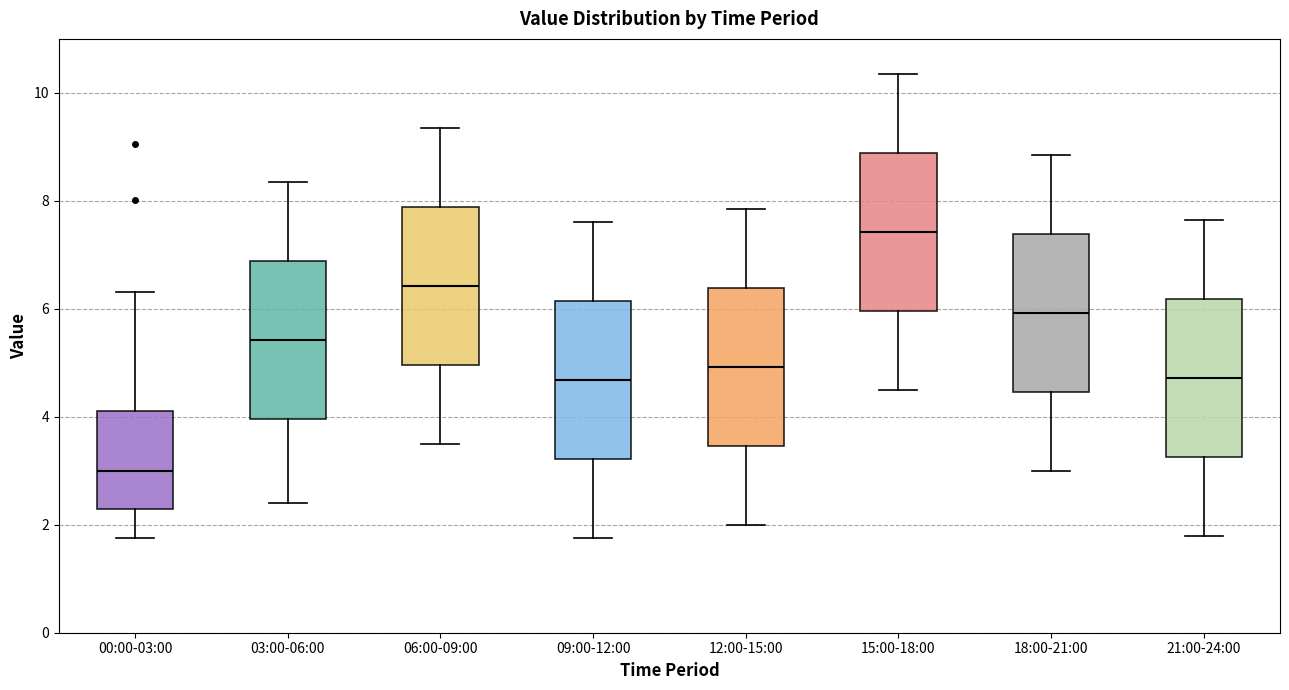

Reading left to right, transcribe this box plot: for each box, give where its median line is, the range the box spans, and where its two whiskers end, as read against the y-axis. The values are not printed on the chart, so give them approximately, as read against the axis.

00:00-03:00: median 3.0, box 2.4 to 4.2, whiskers 1.8 to 6.4
03:00-06:00: median 5.4, box 4.0 to 6.8, whiskers 2.4 to 8.4
06:00-09:00: median 6.4, box 5.0 to 7.8, whiskers 3.6 to 9.4
09:00-12:00: median 4.6, box 3.2 to 6.2, whiskers 1.8 to 7.6
12:00-15:00: median 5.0, box 3.4 to 6.4, whiskers 2.0 to 7.8
15:00-18:00: median 7.4, box 6.0 to 8.8, whiskers 4.6 to 10.4
18:00-21:00: median 6.0, box 4.4 to 7.4, whiskers 3.0 to 8.8
21:00-24:00: median 4.8, box 3.2 to 6.2, whiskers 1.8 to 7.6